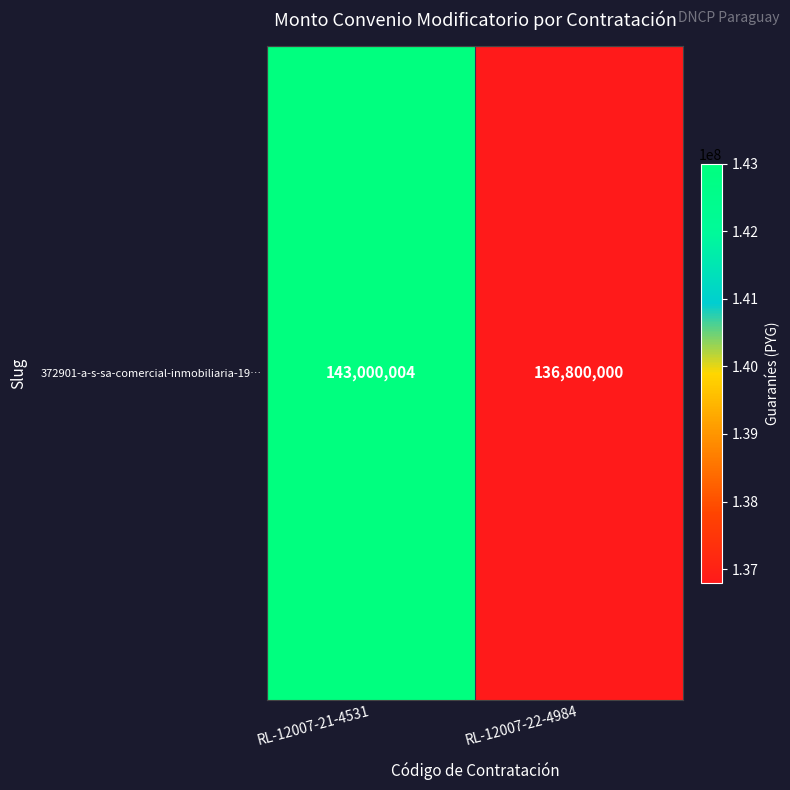

What is the ratio of the value at RL-12007-22-4984 to the value at RL-12007-21-4531?

1.0